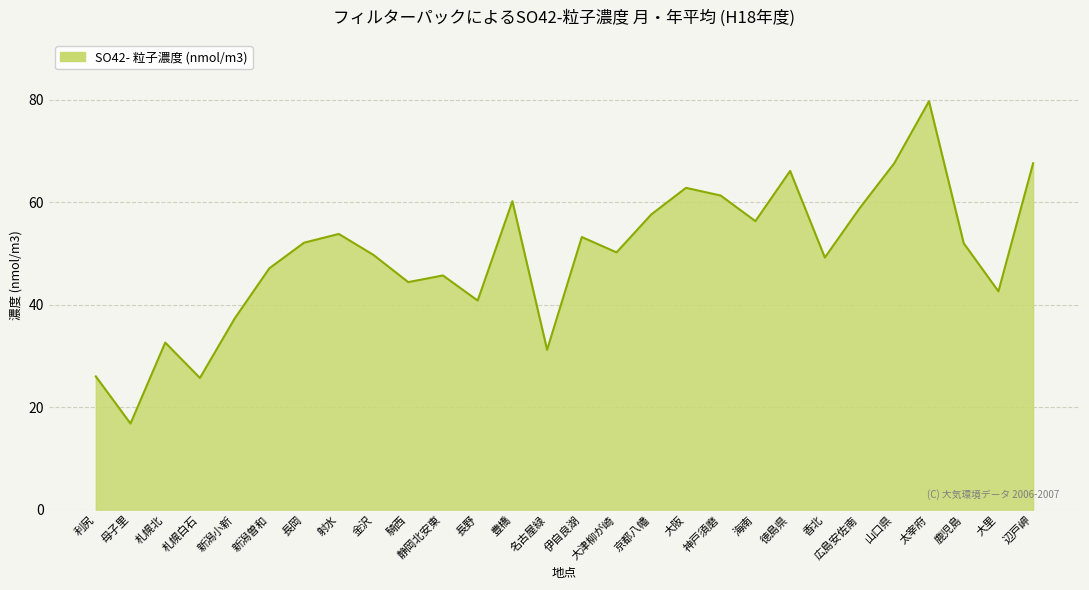

What is the minimum value shown in the chart?

16.8